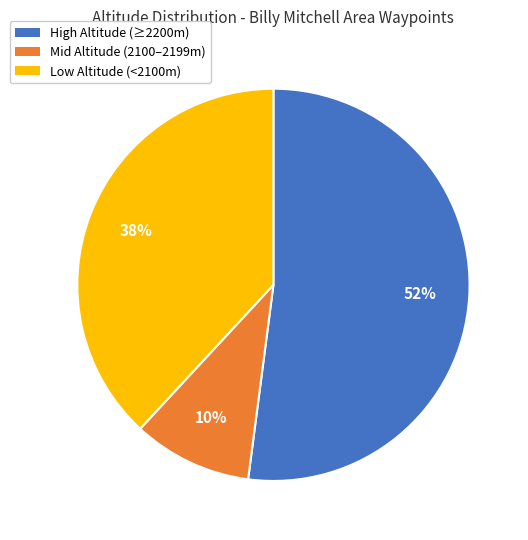

To the nearest percent, what is the difference between the largest and smallest slice percentages?

42%